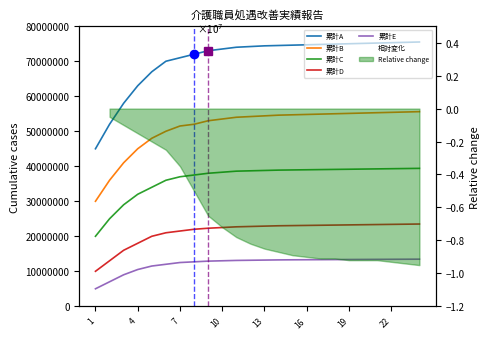

Which label corresponds to the largest value in the chart?

23